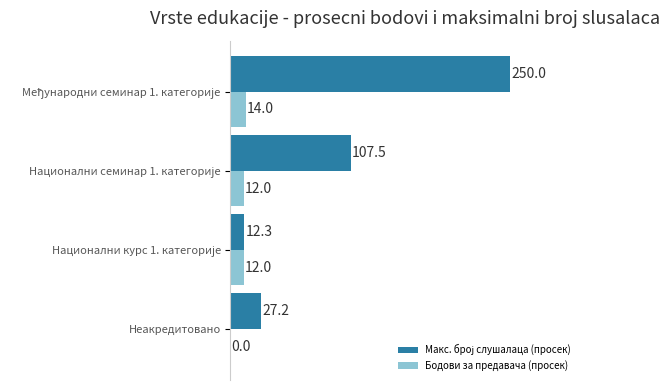

What is the highest value of the Бодови за предавача (просек) series?

14.0